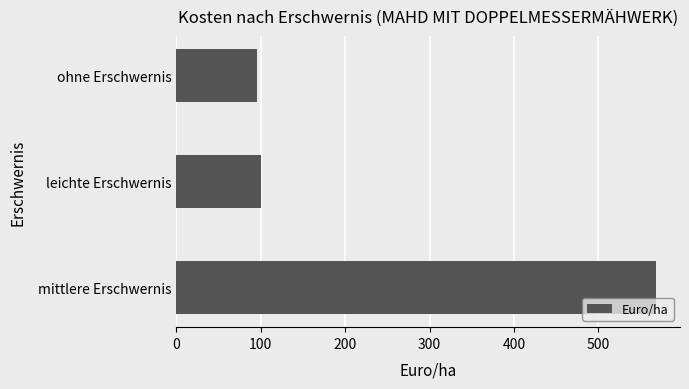

Read the value at ohne Erschwernis.

95.3